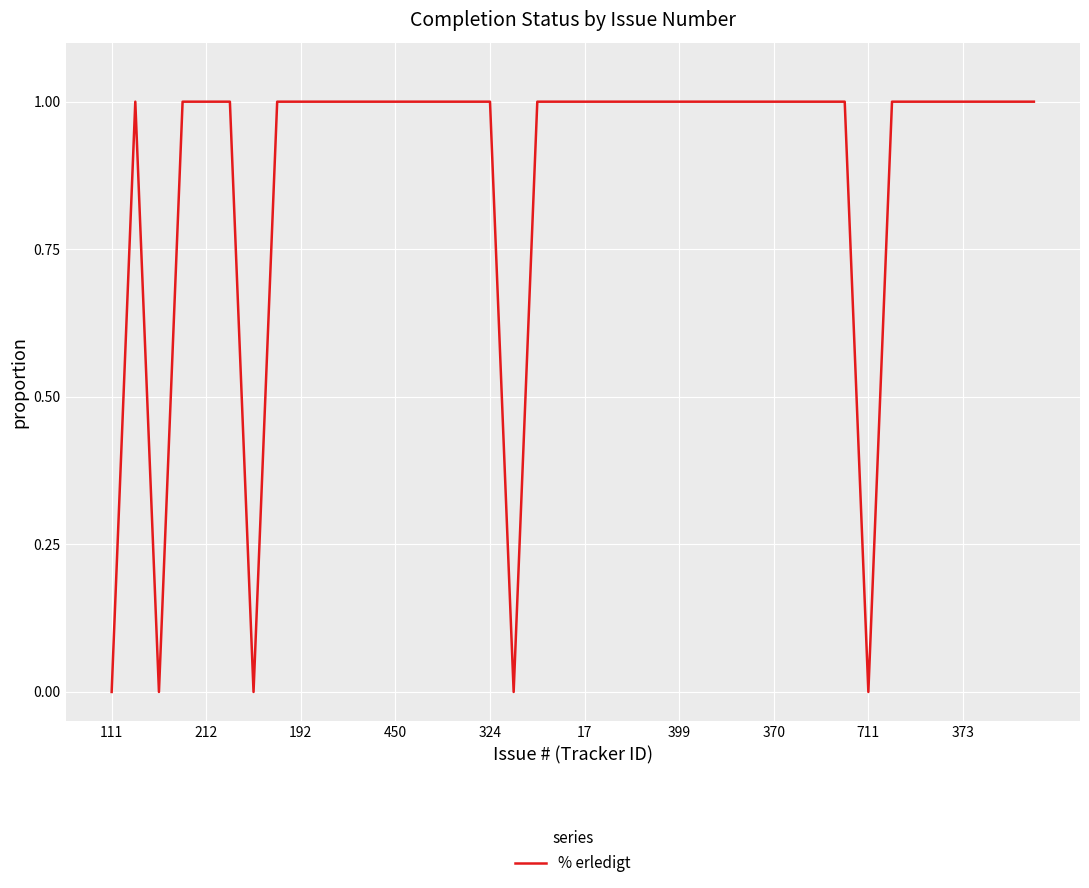

What is the value of the 31st point from the left?

1